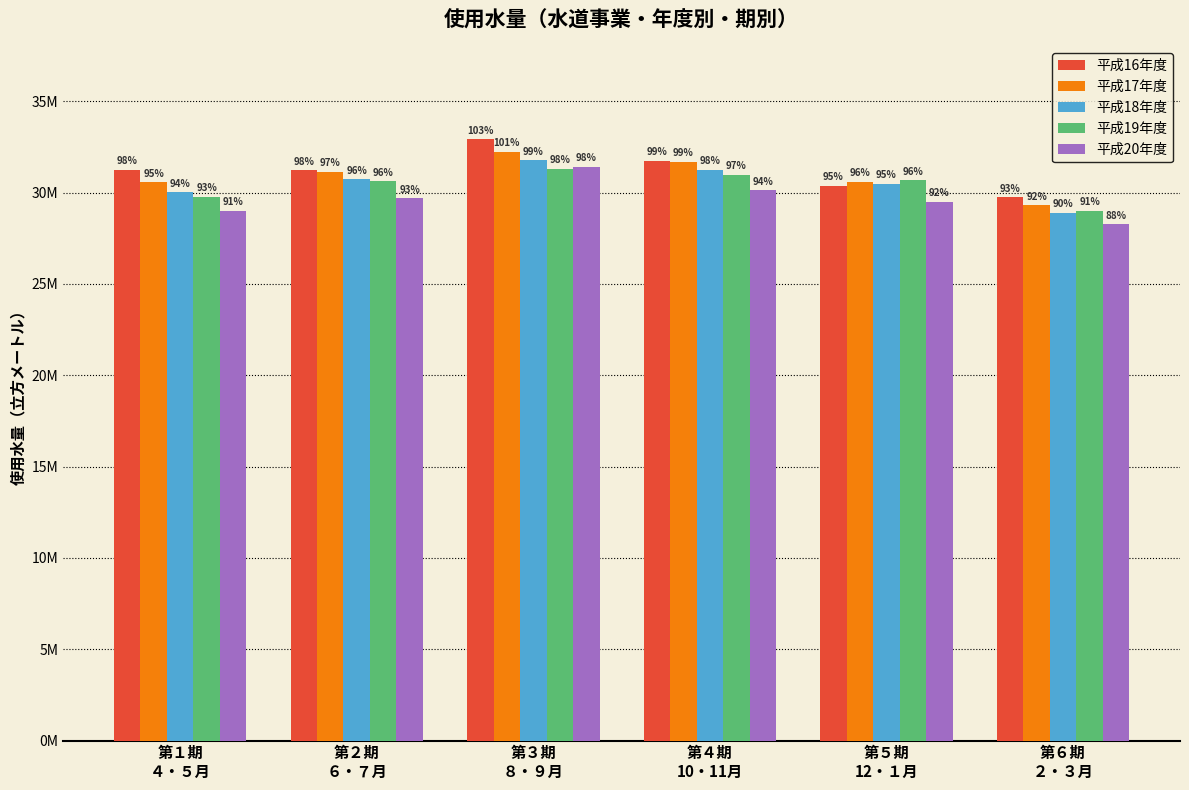

What is the sum of all 平成16年度 values?

187226411